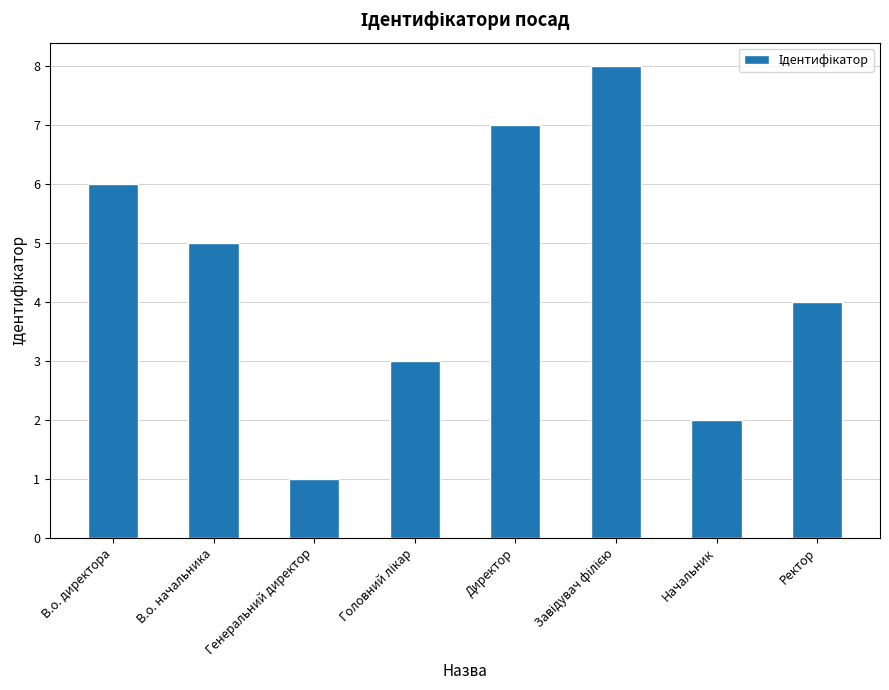

What is the sum of all values?

36